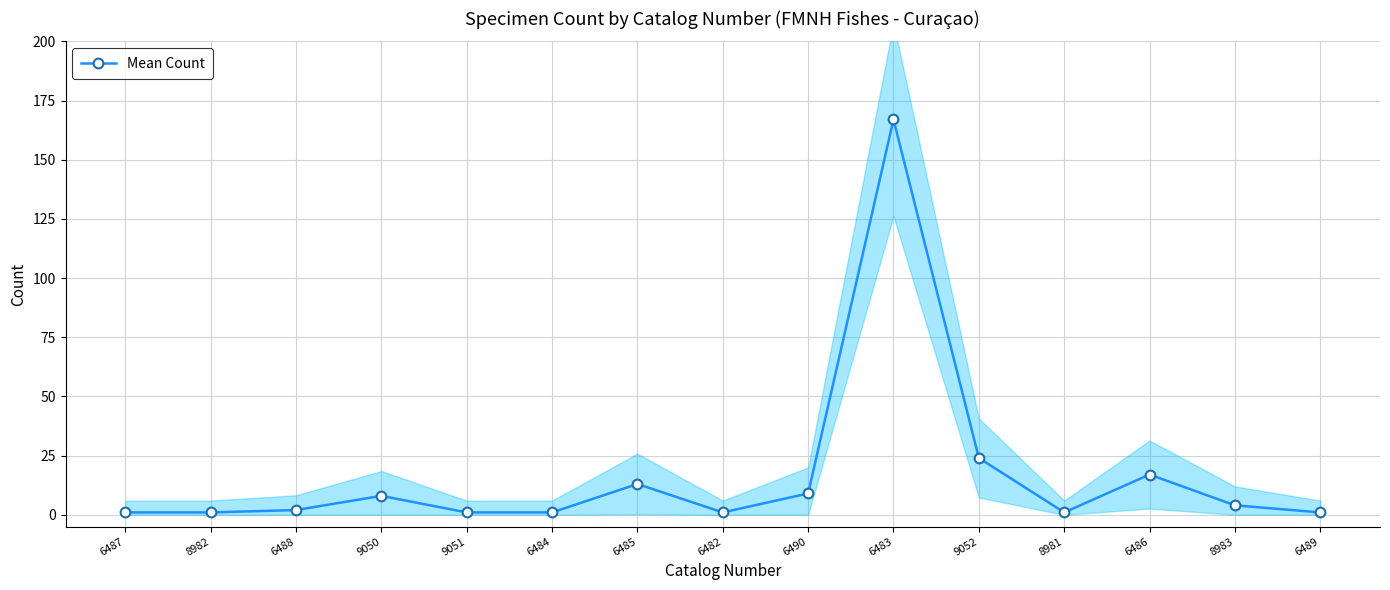

What is the difference between the values at 6483 and 8983?

163